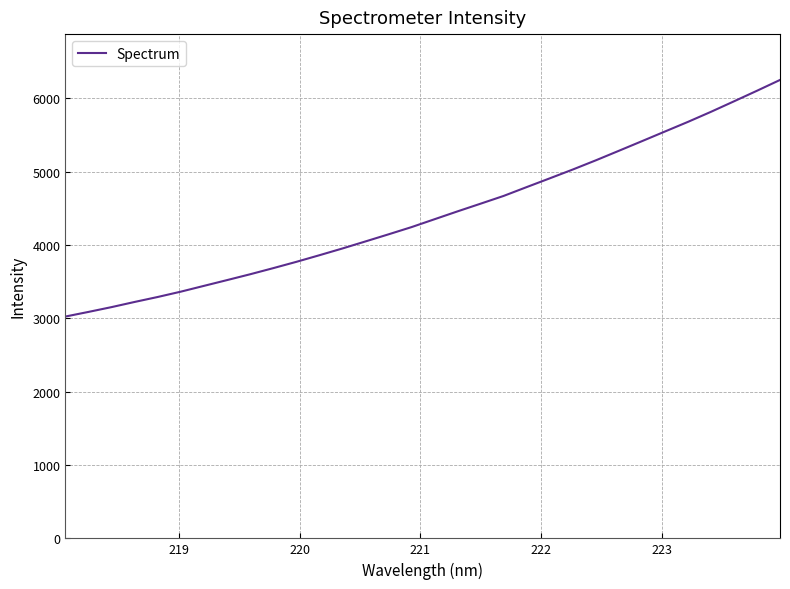

What is the difference between the maximum and minimum values?

3225.6